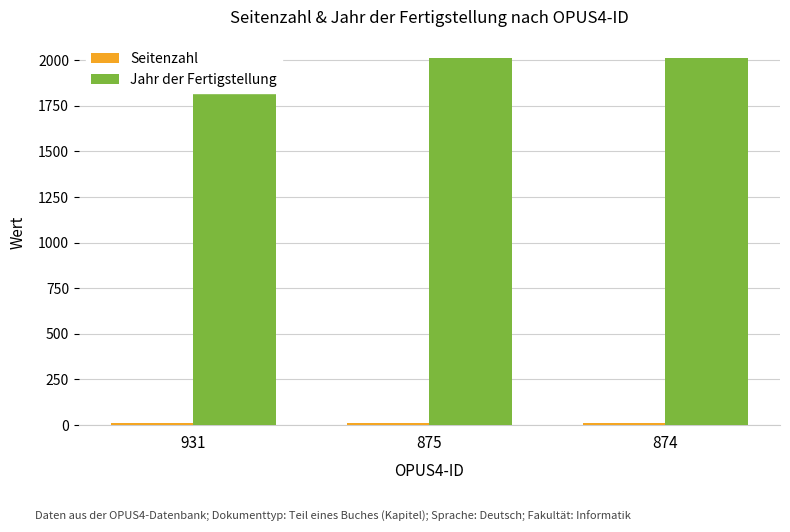

True or false: Seitenzahl has a value of 18 at 875.

False